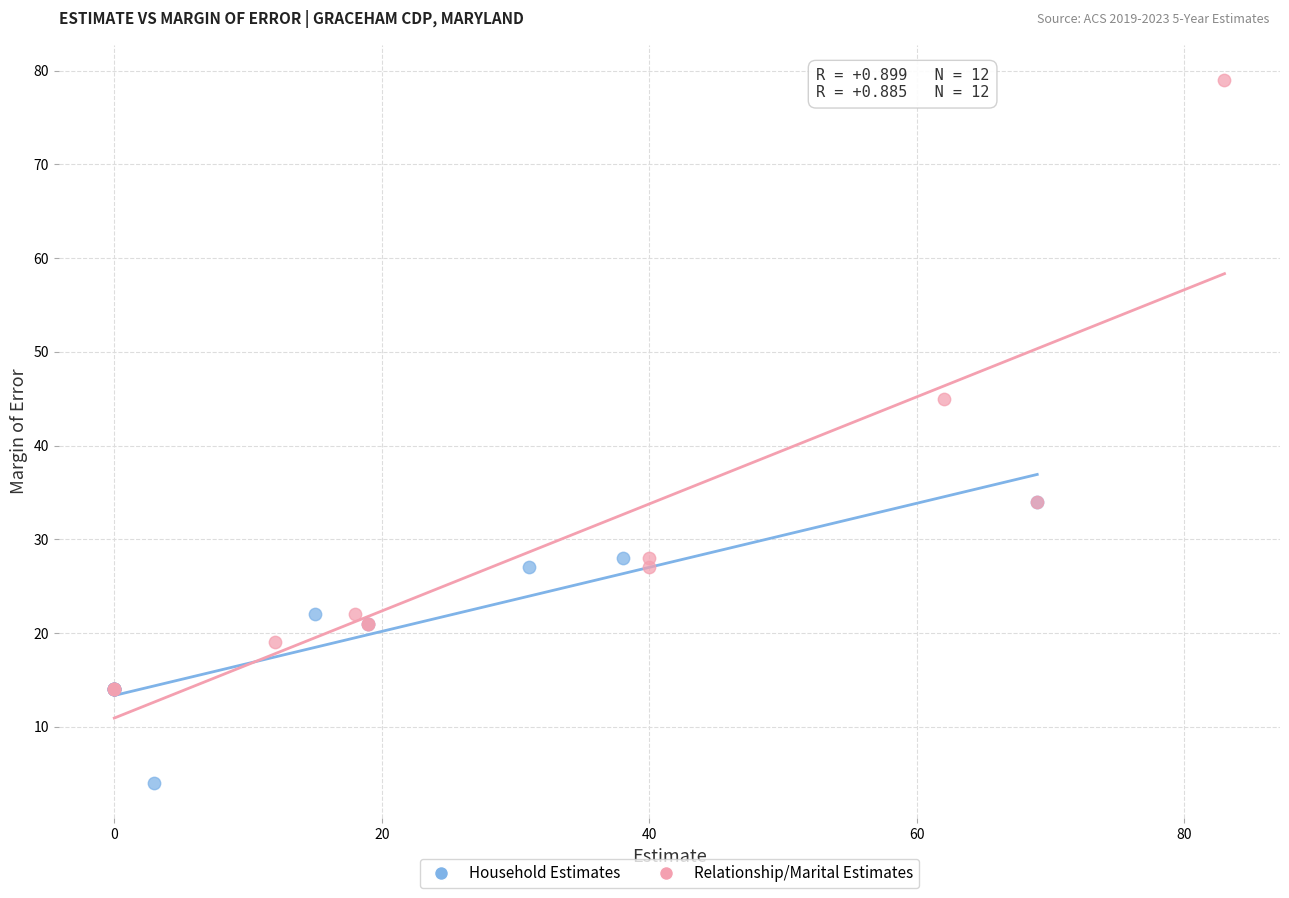

Which series reaches the minimum Y coordinate?

Household Estimates